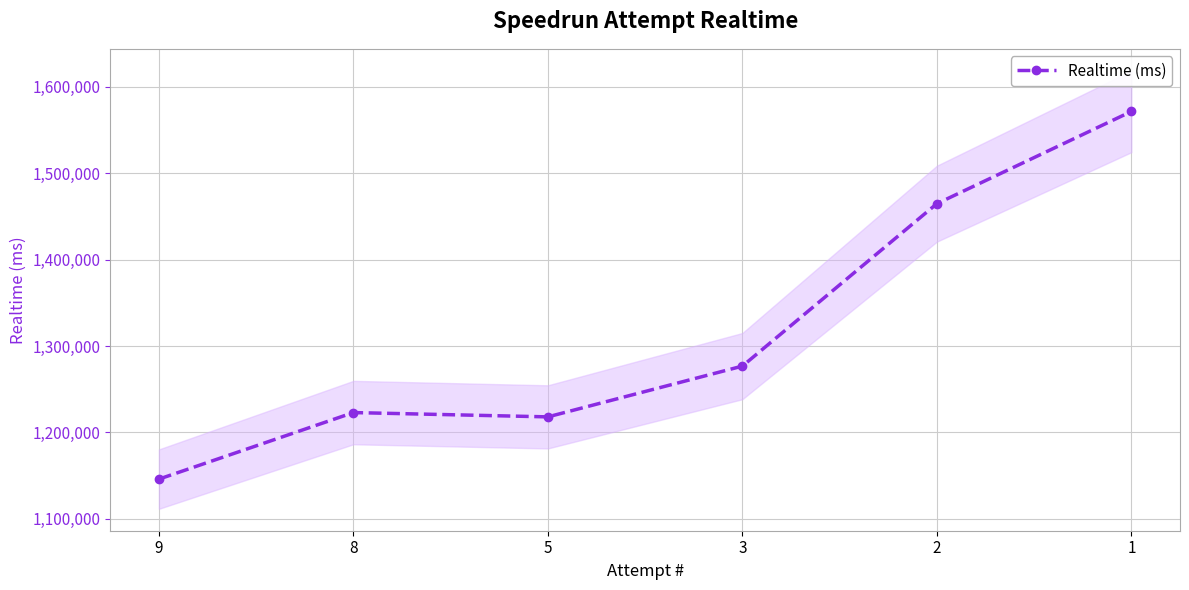

How many values are below 1276751?

3